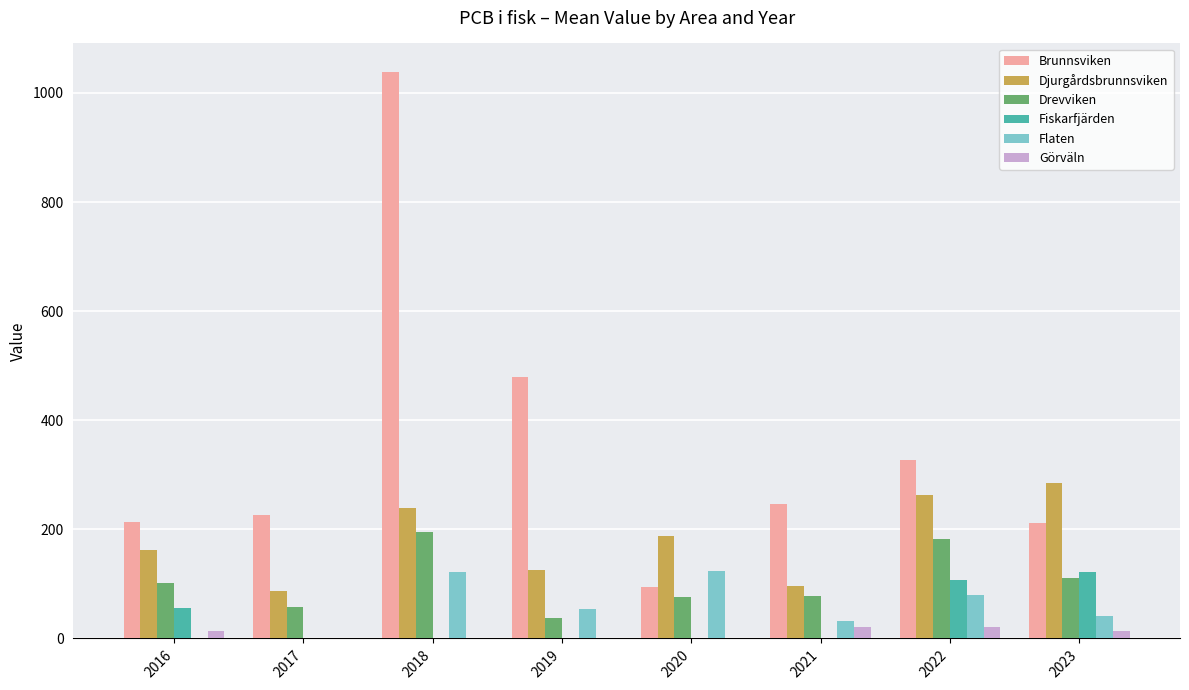

Read the Brunnsviken value at 2022.

326.8